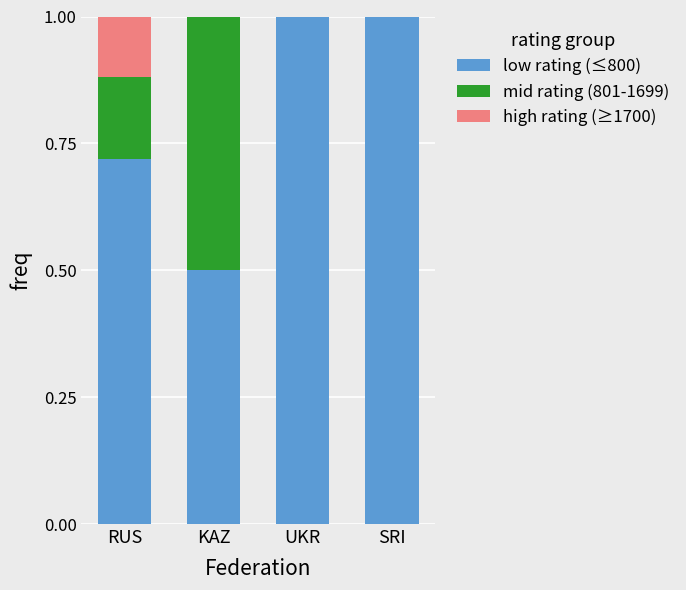

What is the total value across all series at KAZ?

1.0